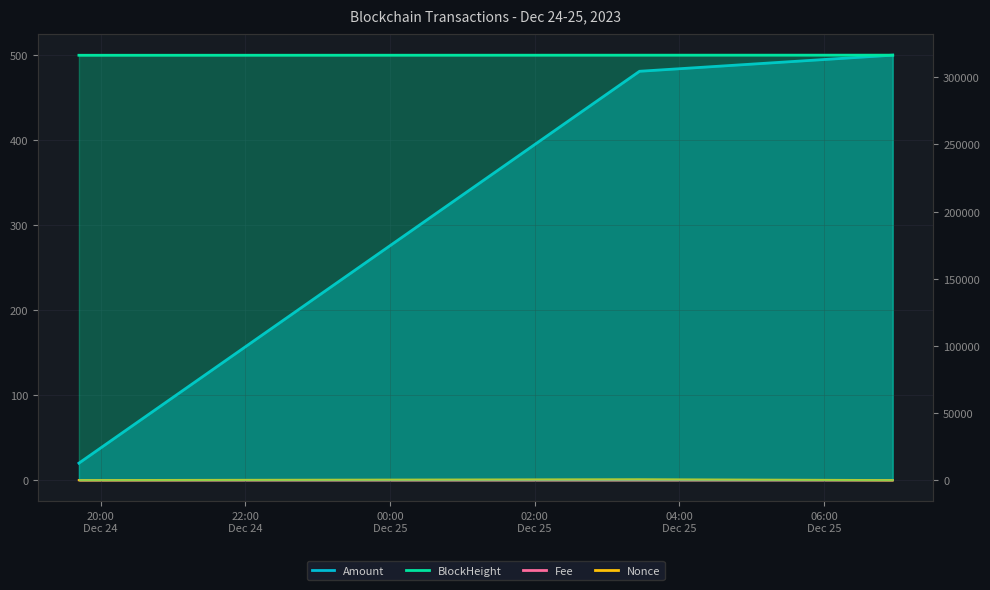

What is the total value across all series at 2023-12-24 19:42:00?

316446.0